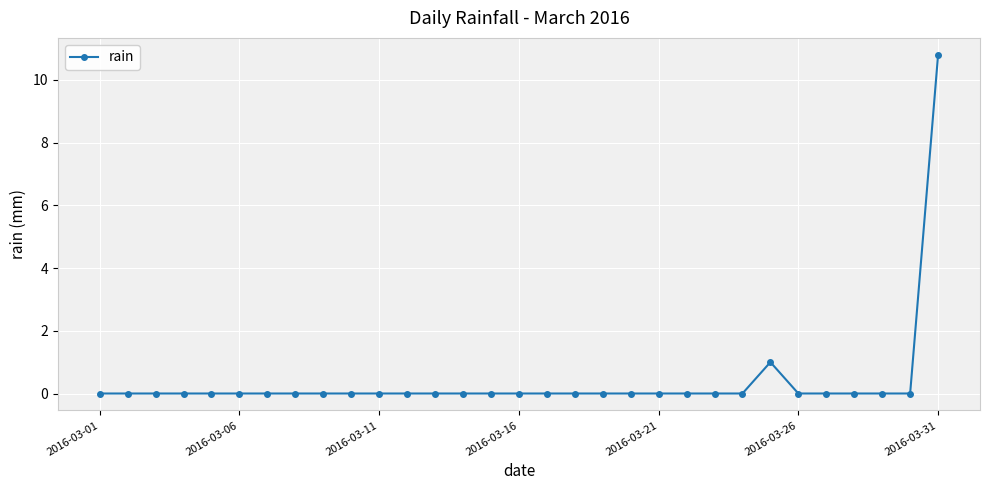

What is the maximum value shown in the chart?

10.8